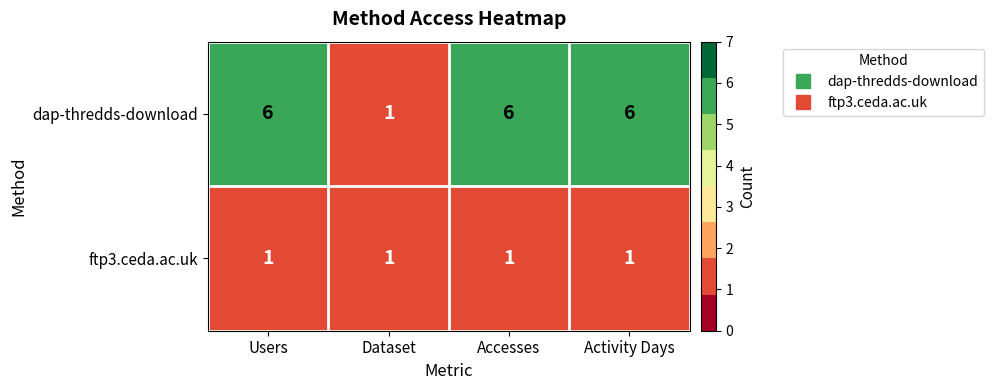

Rank the series by their average value, from lowest to highest.

ftp3.ceda.ac.uk, dap-thredds-download